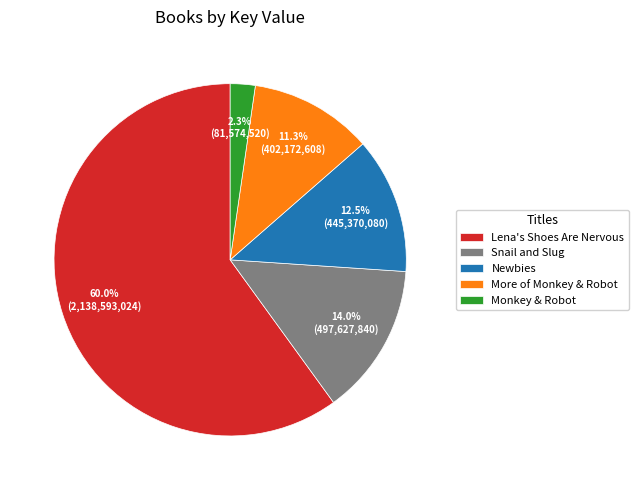

To the nearest percent, what percentage of the pie is More of Monkey & Robot?

11%